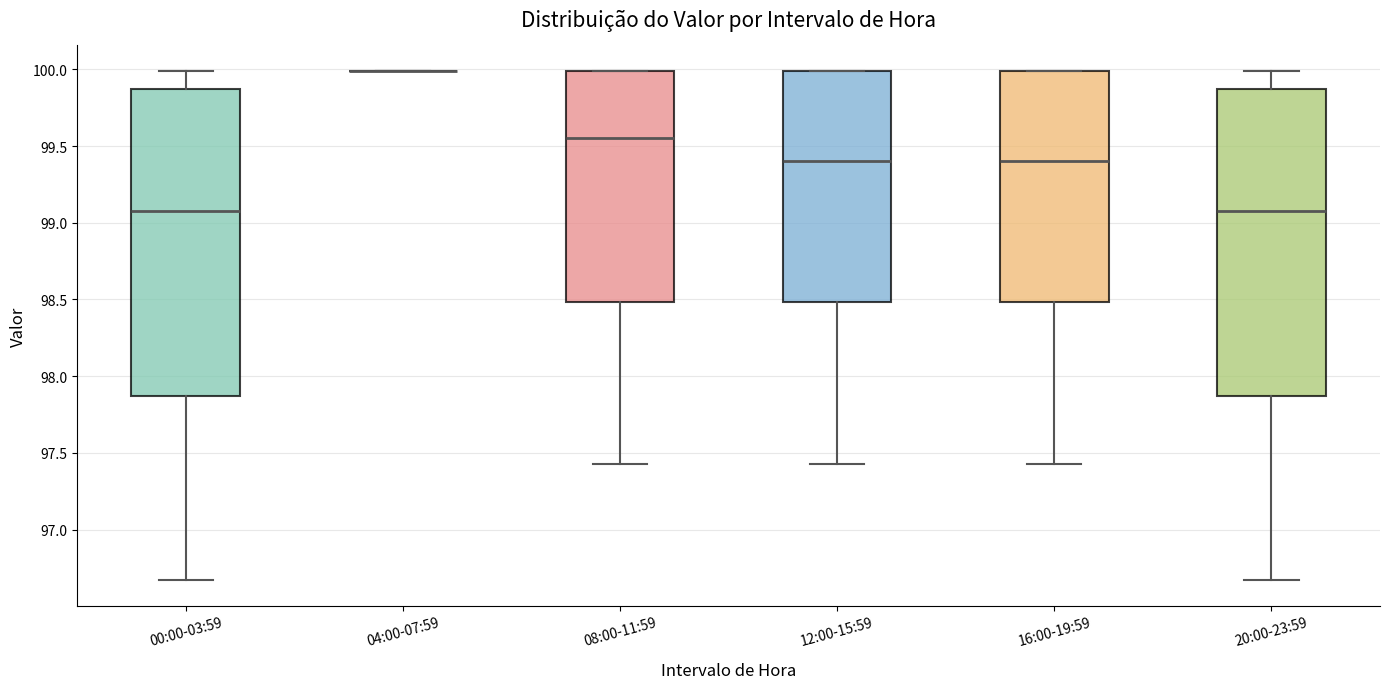

Reading left to right, transcribe this box plot: for each box, give where its median line is, the range the box spans, and where its two whiskers end, as read against the y-axis. The values are not printed on the chart, so give them approximately, as read against the axis.

00:00-03:59: median 99.10, box 97.85 to 99.90, whiskers 96.65 to 100.00
04:00-07:59: box collapsed to a line at 100.00, whiskers 100.00 to 100.00
08:00-11:59: median 99.55, box 98.50 to 100.00, whiskers 97.45 to 100.00
12:00-15:59: median 99.40, box 98.50 to 100.00, whiskers 97.45 to 100.00
16:00-19:59: median 99.40, box 98.50 to 100.00, whiskers 97.45 to 100.00
20:00-23:59: median 99.10, box 97.85 to 99.90, whiskers 96.65 to 100.00